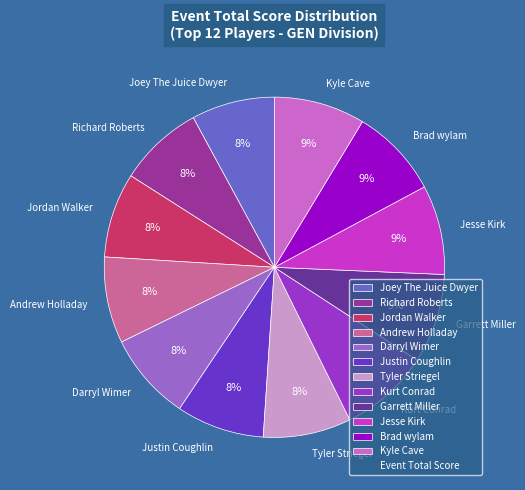

How many segments does this pie chart have?

12